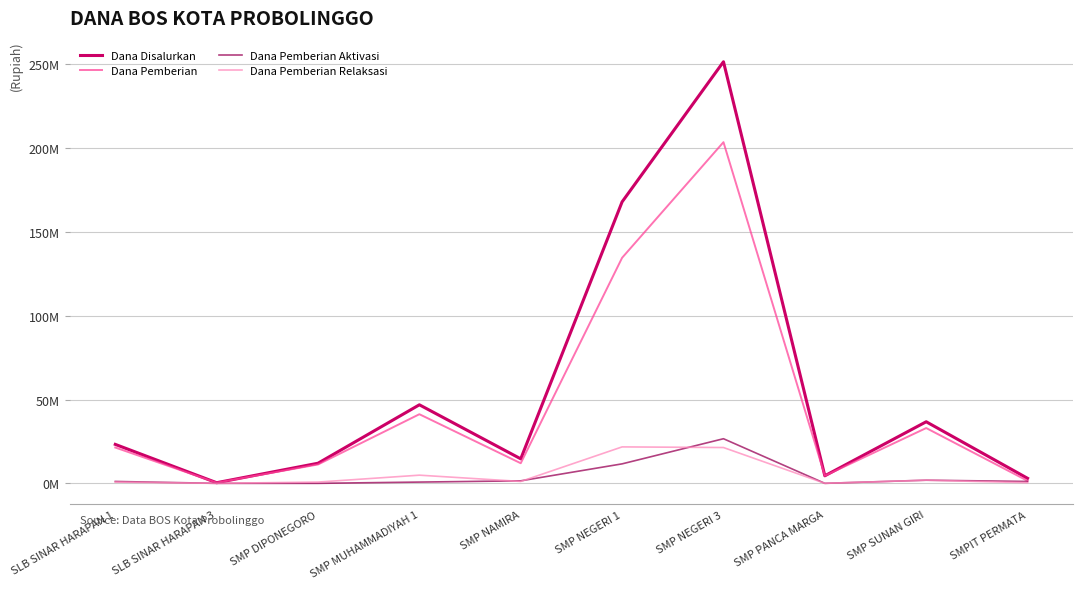

Is this an area chart (filled region under the line)?

No